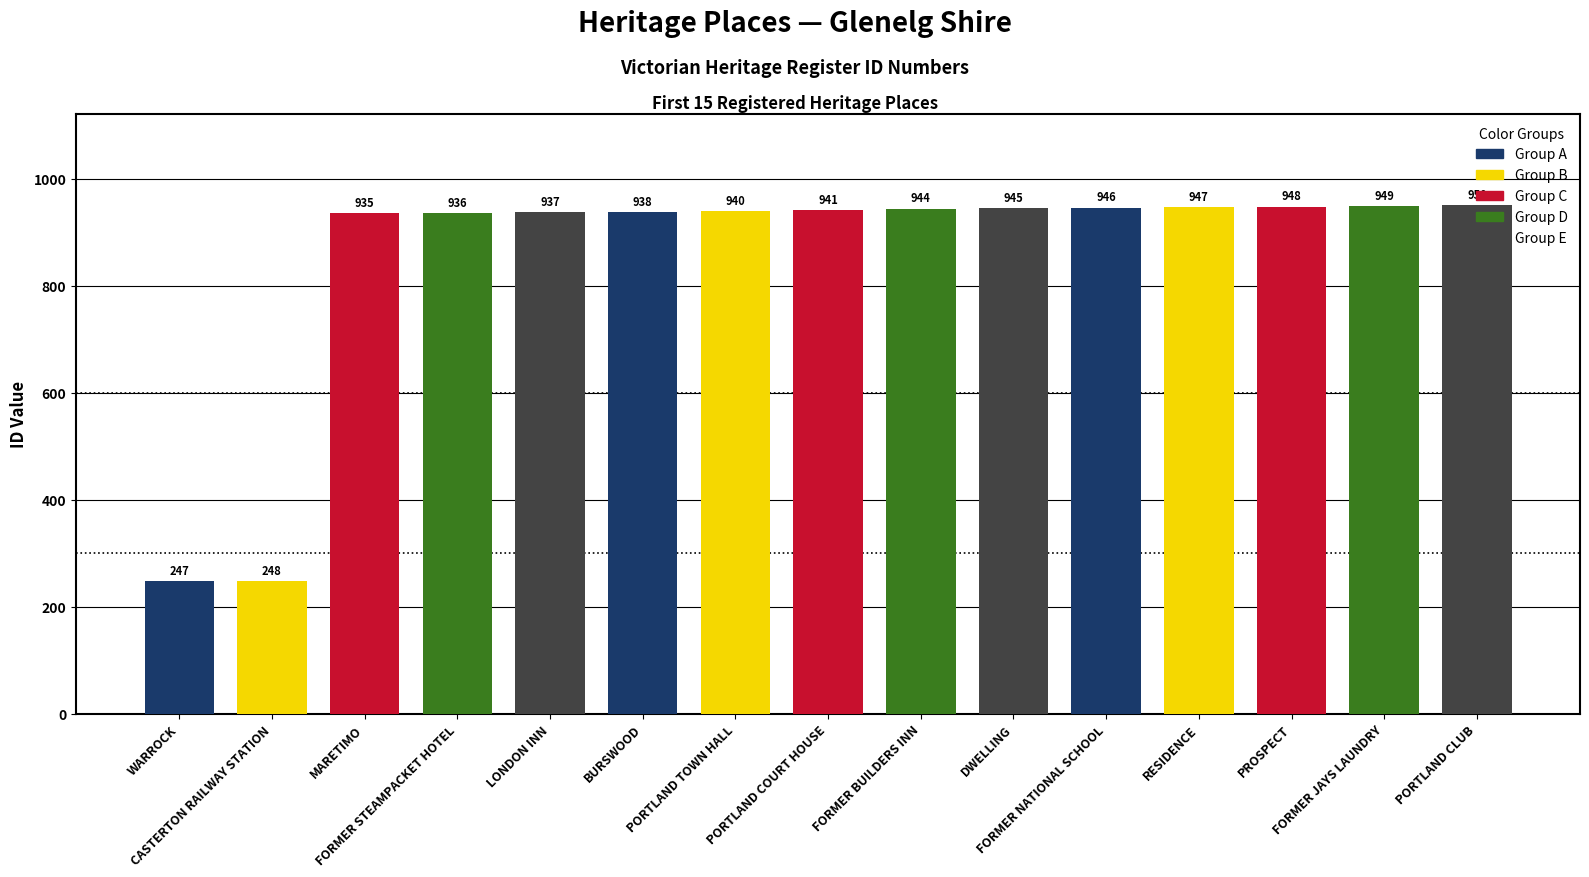

What is the maximum value shown in the chart?

950